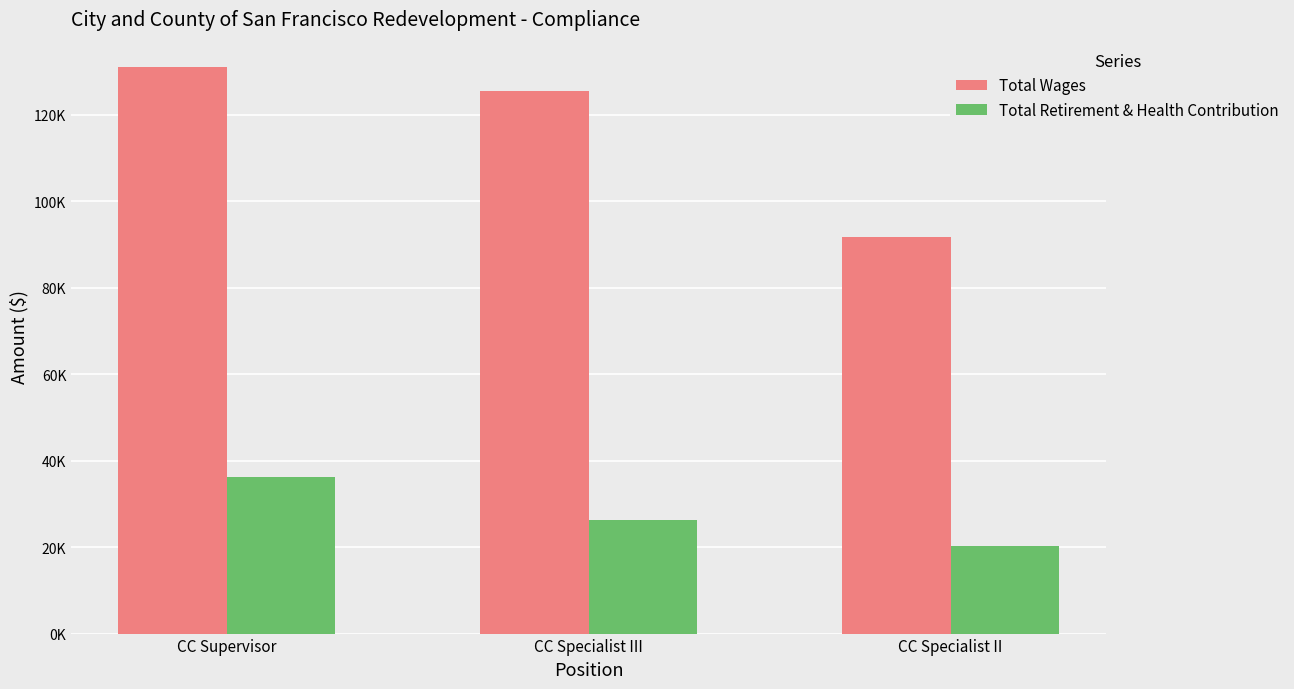

At which category is the sum across all series the highest?

CC Supervisor